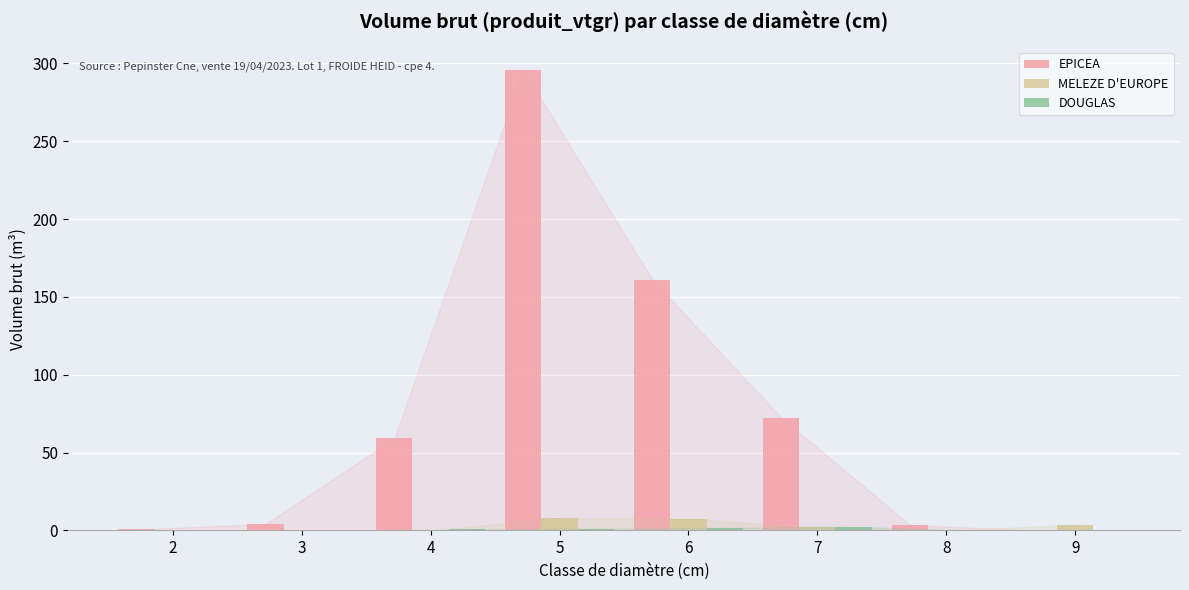

How many groups of bars are there?

8